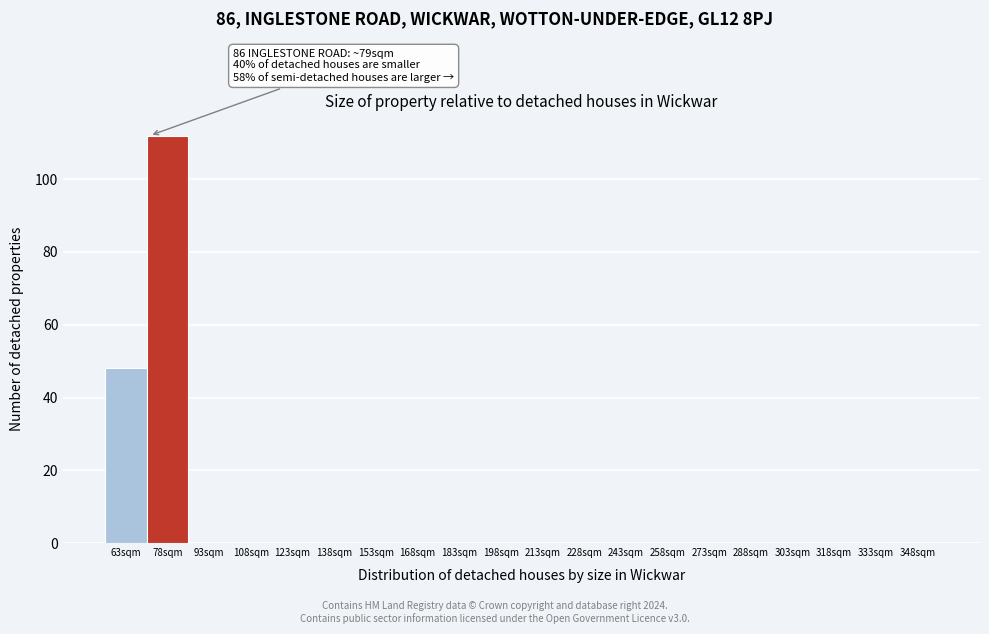

Reading left to right, list all the values displayed in this chart.

63sqm=48	78sqm=112	93sqm=0	108sqm=0	123sqm=0	138sqm=0	153sqm=0	168sqm=0	183sqm=0	198sqm=0	213sqm=0	228sqm=0	243sqm=0	258sqm=0	273sqm=0	288sqm=0	303sqm=0	318sqm=0	333sqm=0	348sqm=0